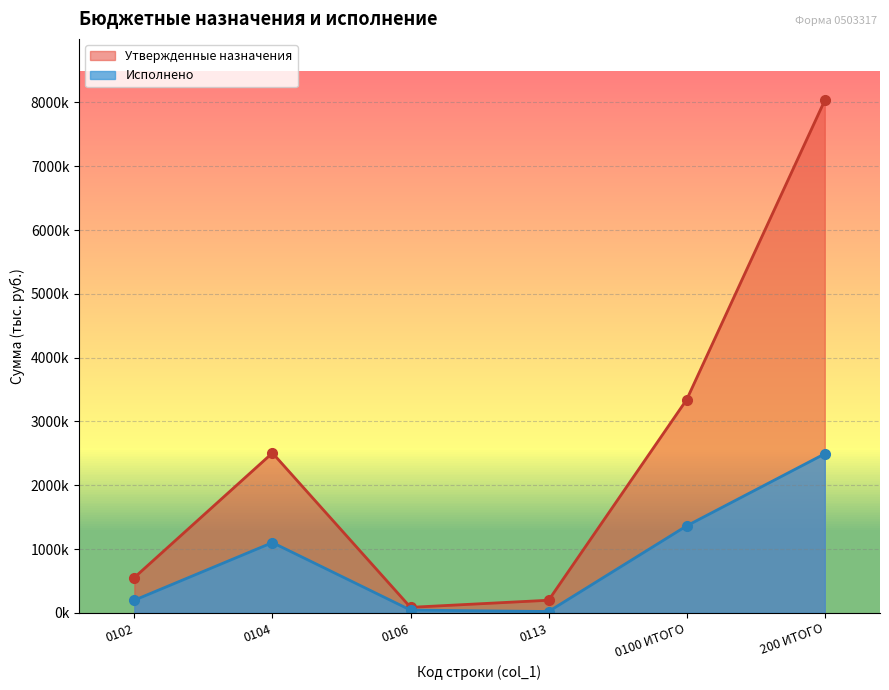

True or false: Исполнено and Утвержденные назначения cross at least once.

False